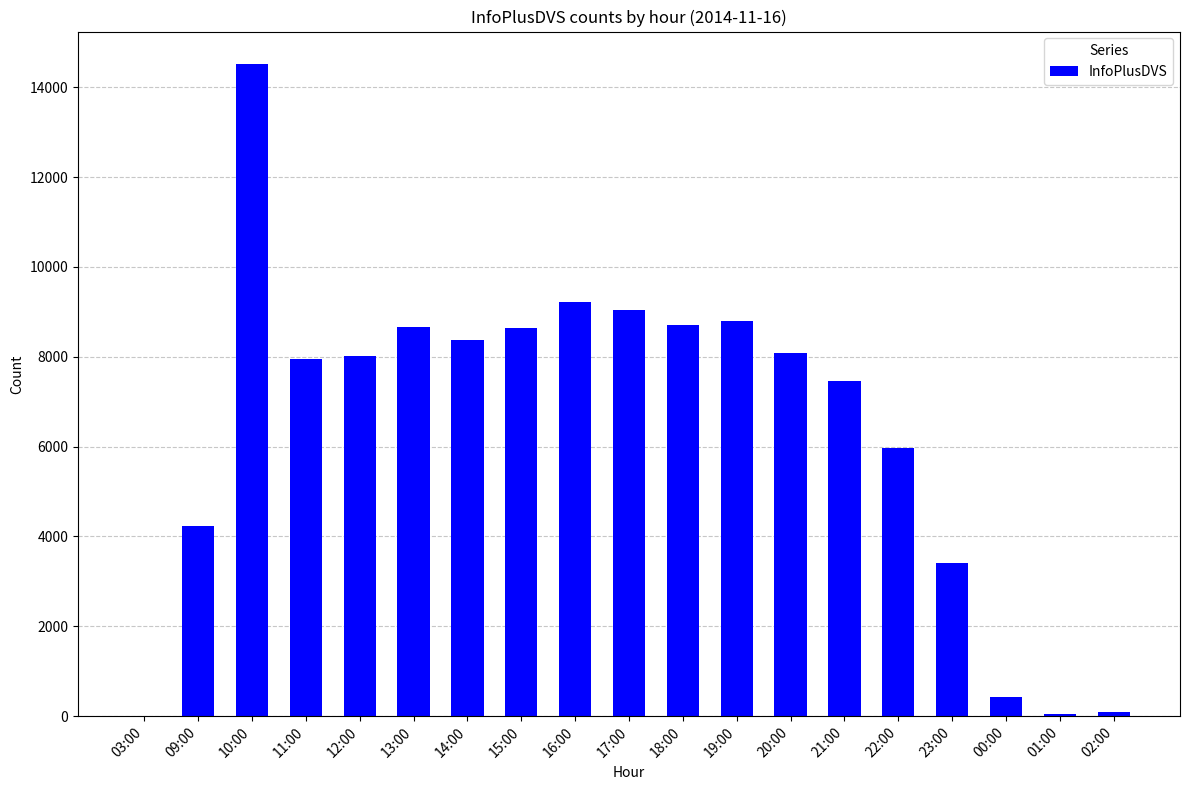

What is the sum of all values?

121668